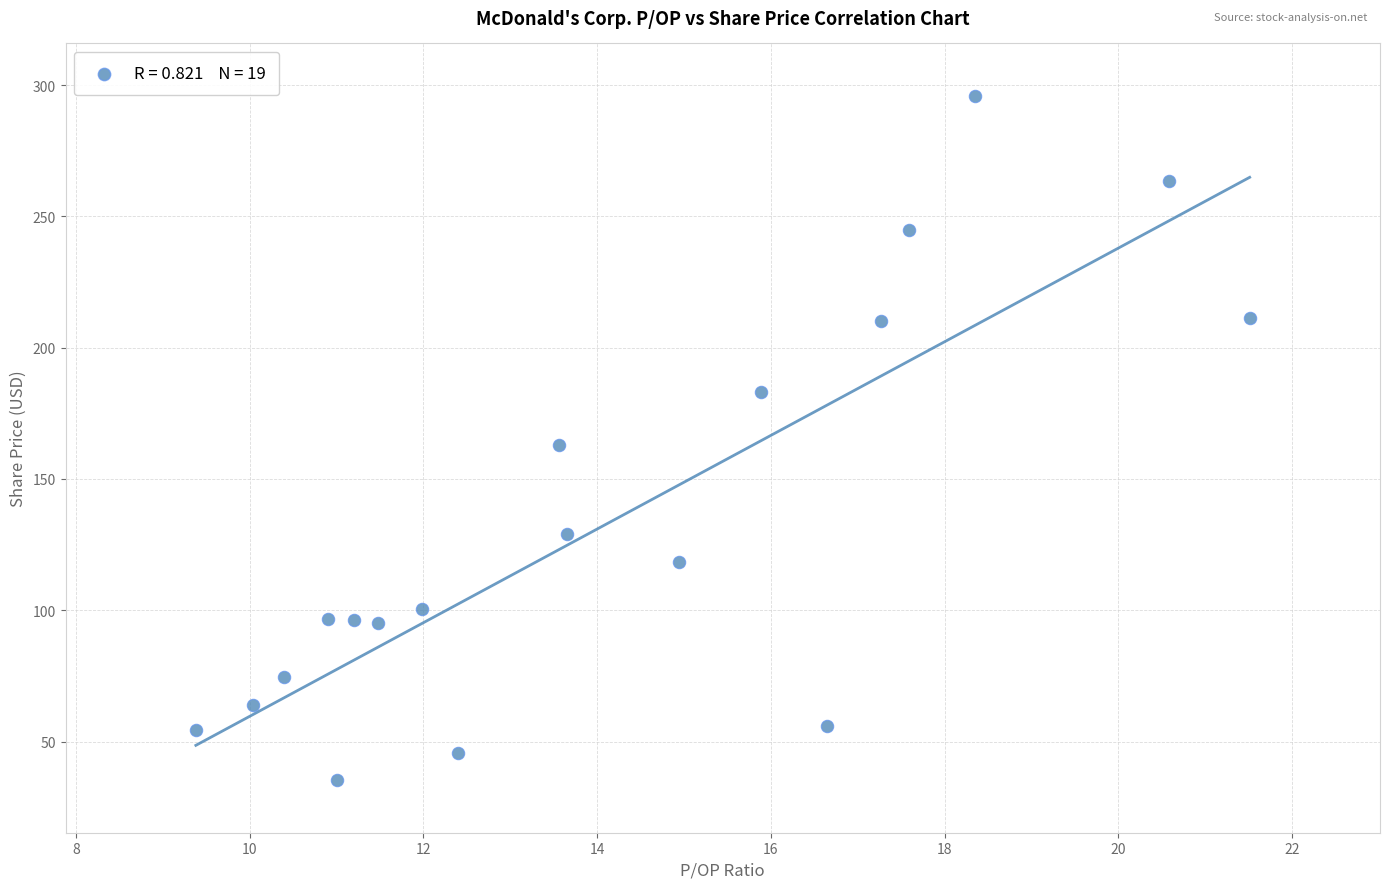

What is the range of X values (max minus min)?

12.1